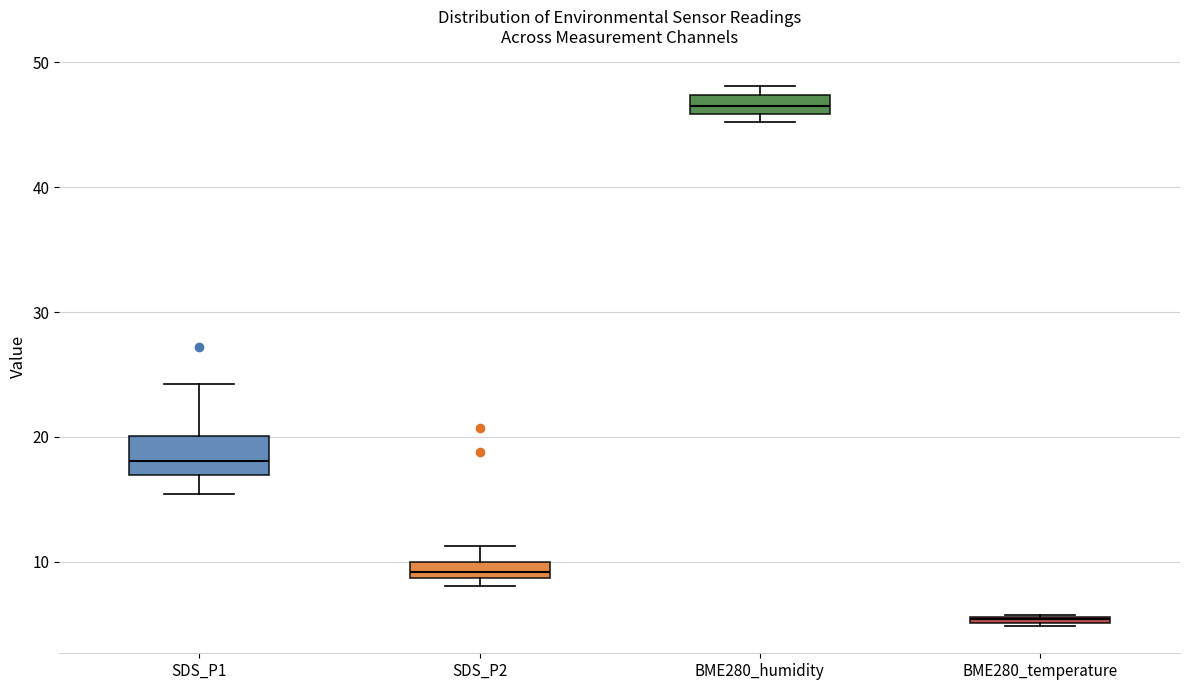

Comparing the boxes themselves (not the whiskers), which one is the tallest?

SDS_P1